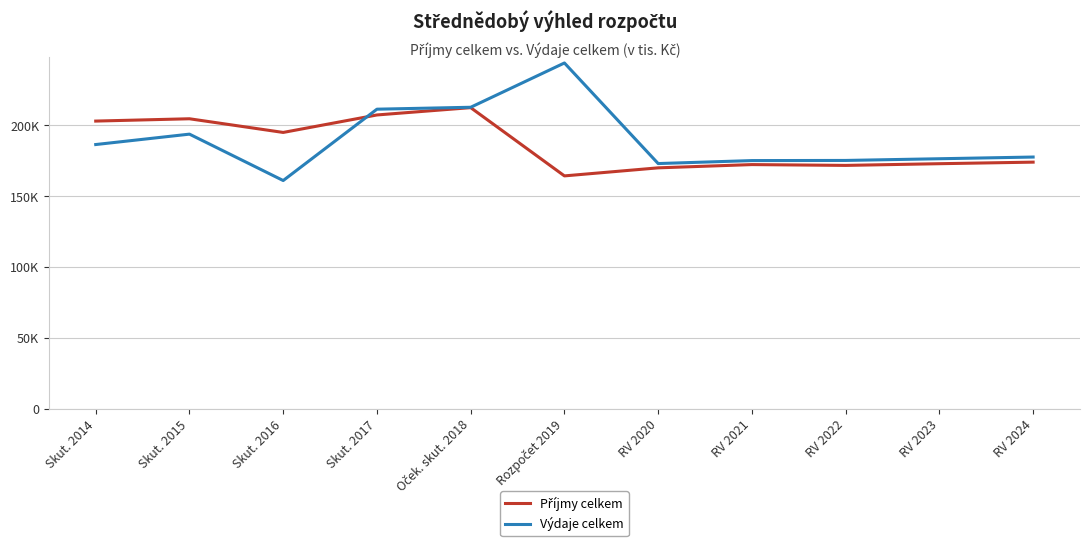

What is the approximate value of Výdaje celkem at Rozpočet 2019?

243995.0